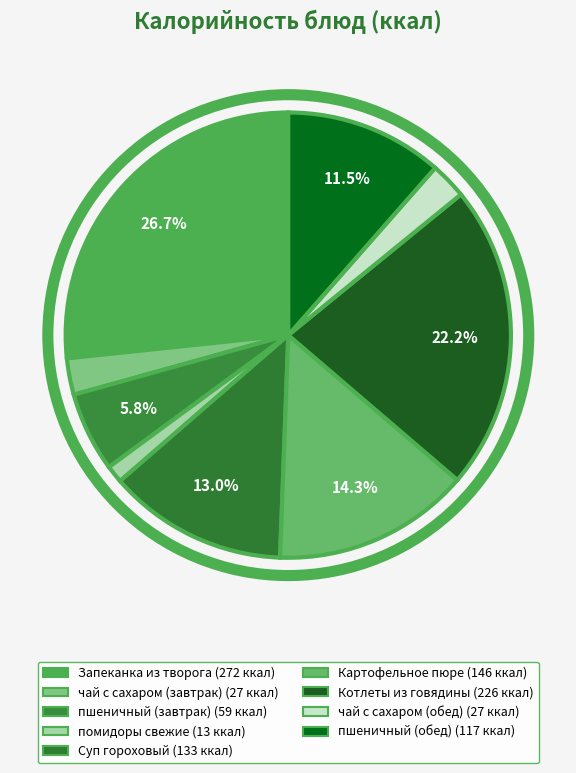

Rank the categories by value from lowest to highest.

помидоры свежие, чай с сахаром (завтрак), чай с сахаром (обед), пшеничный (завтрак), пшеничный (обед), Суп гороховый, Картофельное пюре, Котлеты из говядины, Запеканка из творога